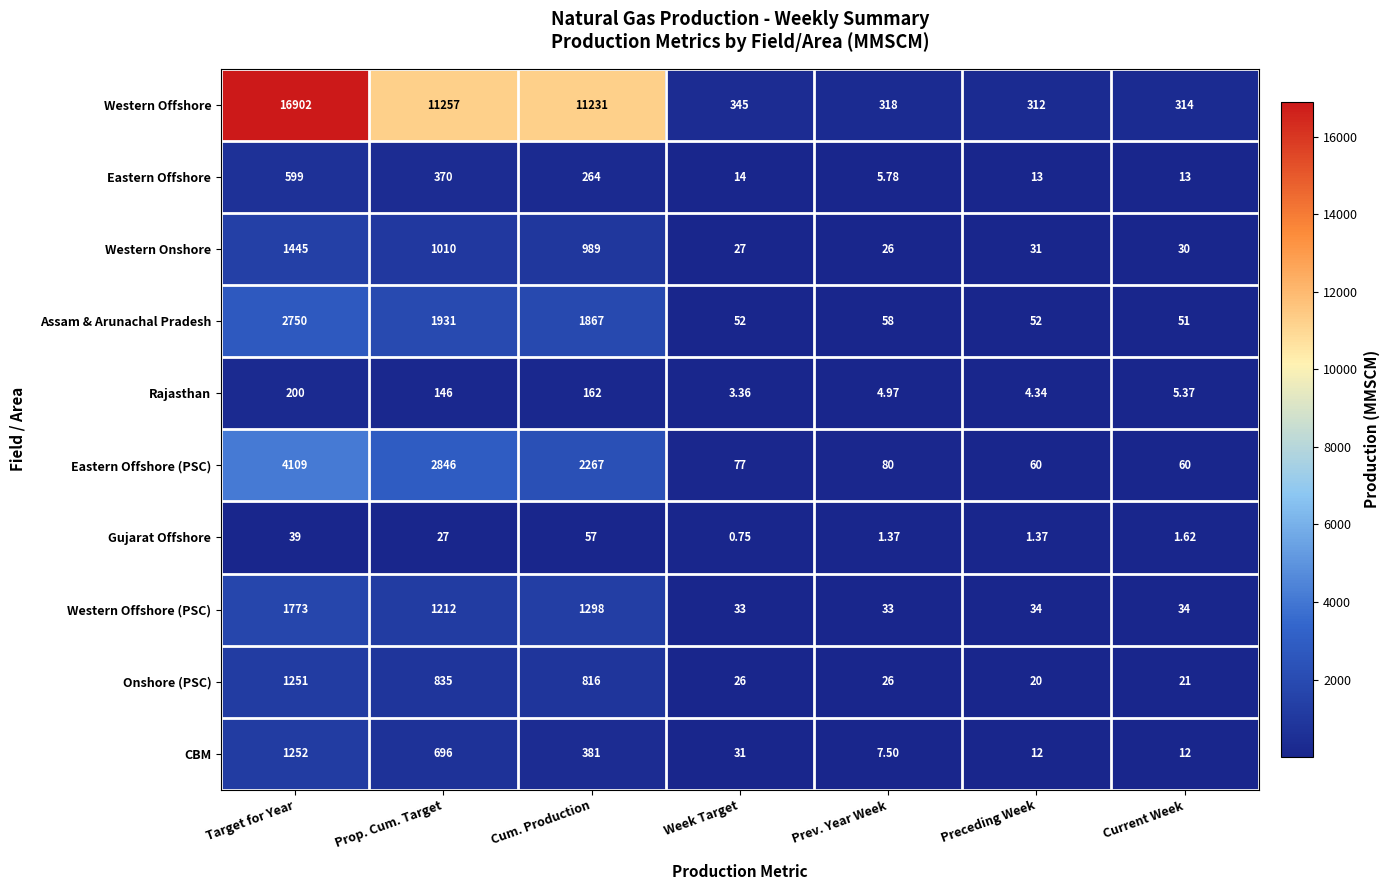

Rank the series at Current Week from highest to lowest value.

Western Offshore, Eastern Offshore (PSC), Assam & Arunachal Pradesh, Western Offshore (PSC), Western Onshore, Onshore (PSC), Eastern Offshore, CBM, Rajasthan, Gujarat Offshore